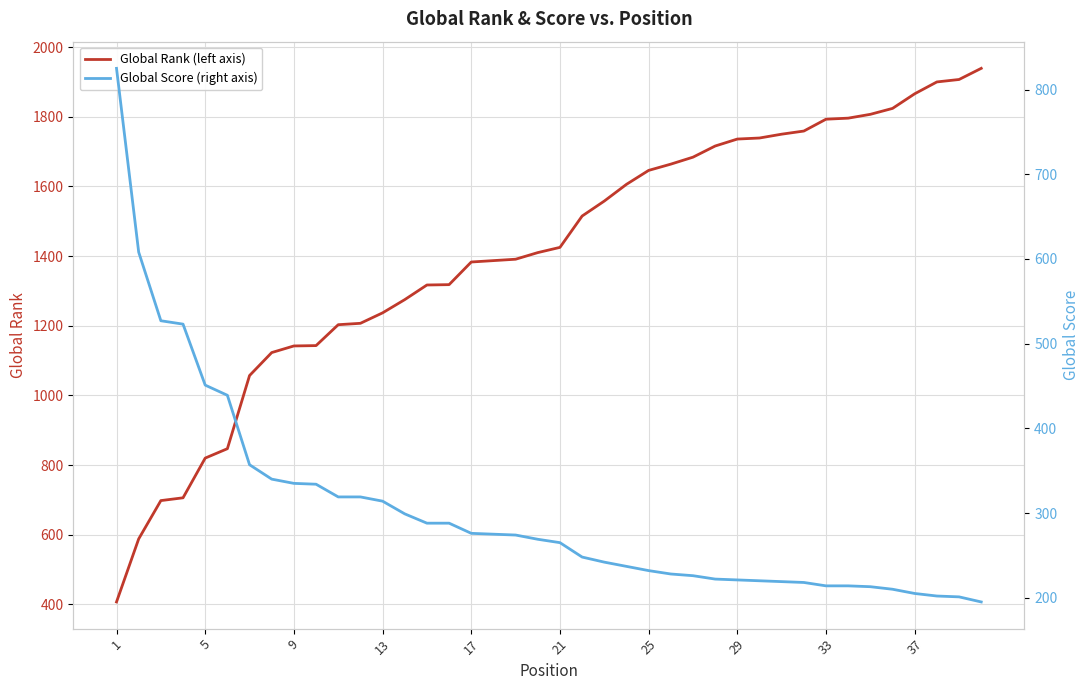

How many series are shown in this chart?

2